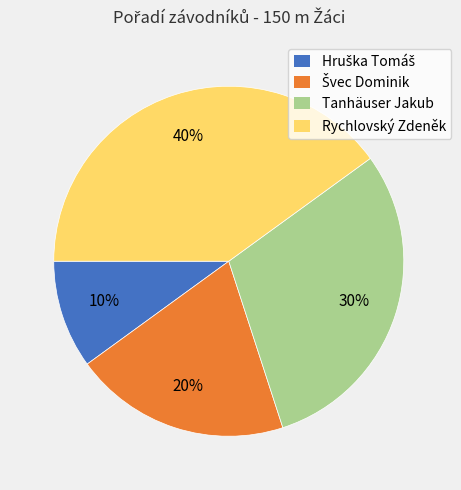

What percentage is the Rychlovský Zdeněk slice, to the nearest percent?

40%